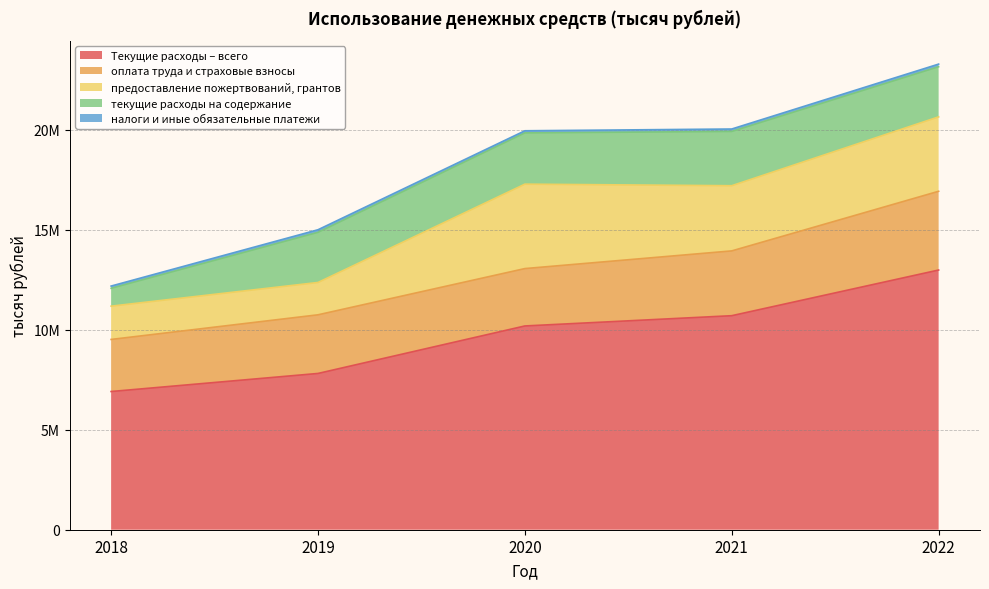

What is the average value of the предоставление пожертвований, грантов series?

2897639